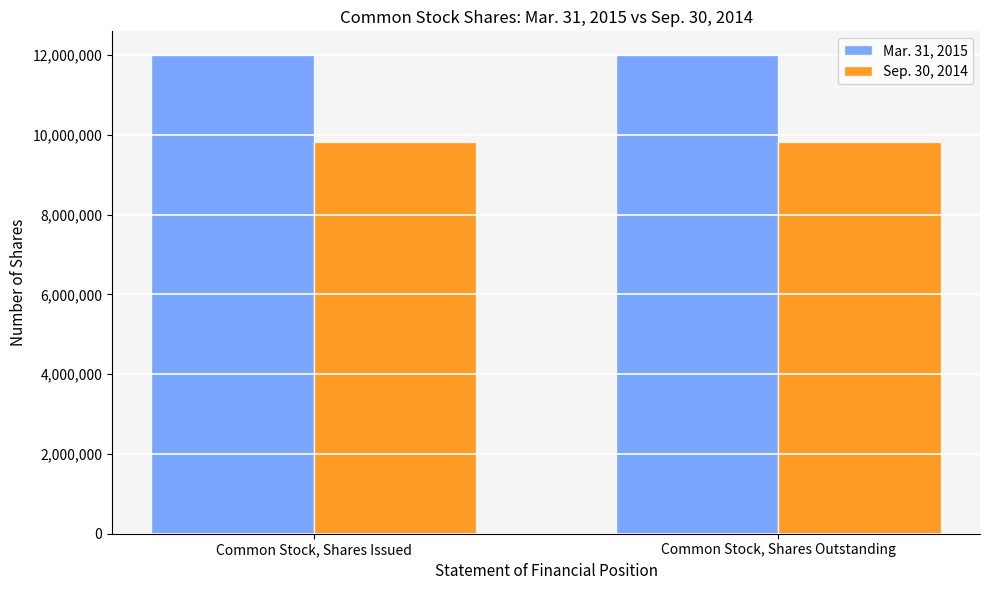

What is the average value of the Mar. 31, 2015 series?

12000084